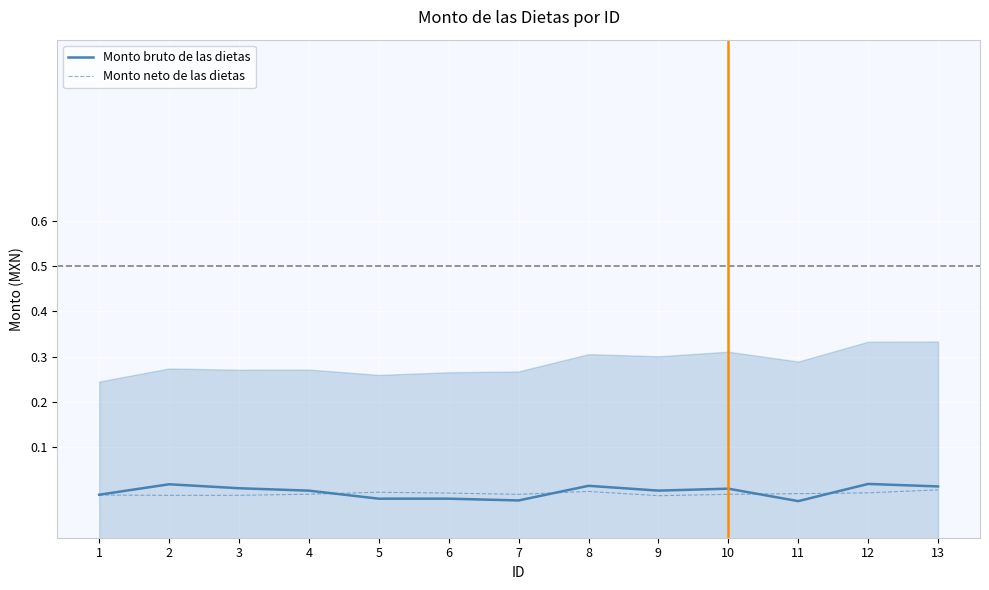

Count the number of data series in this chart.

2